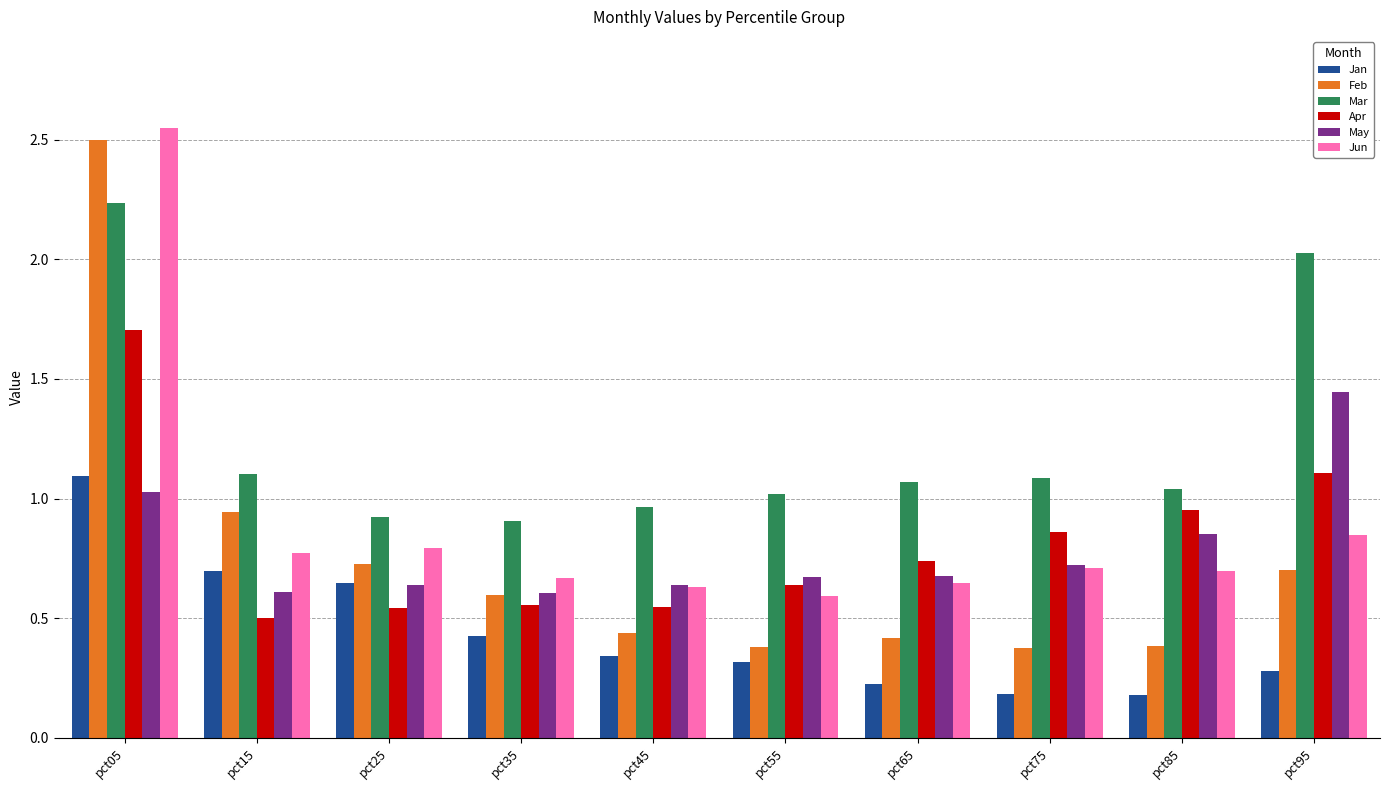

True or false: Feb has a value of 0.2 at pct85.

False